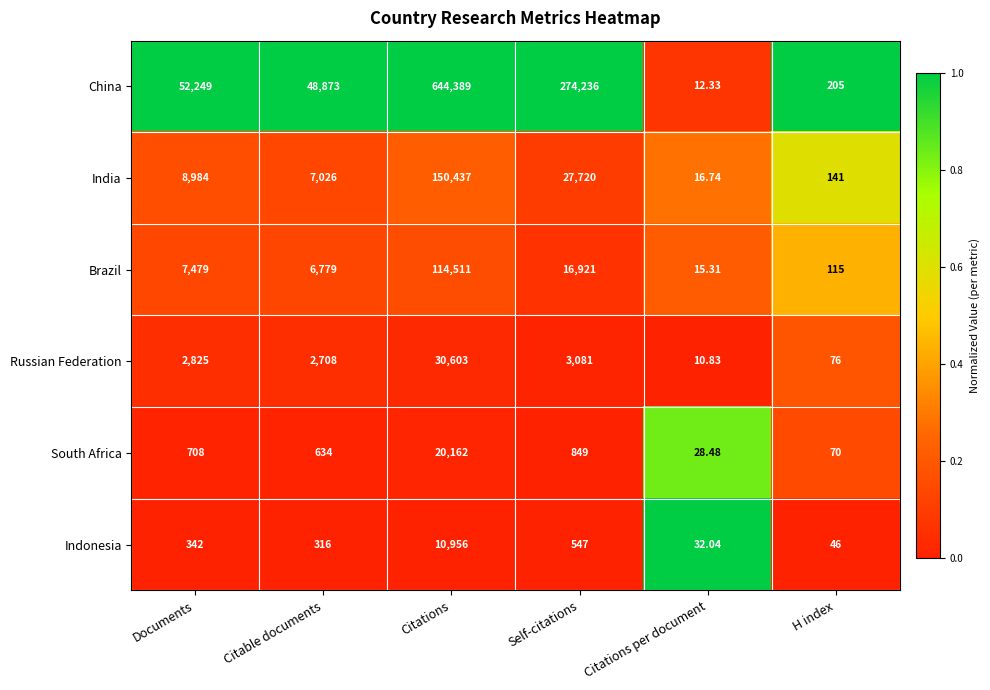

At which category does the chart reach its minimum across all series?

Citations per document